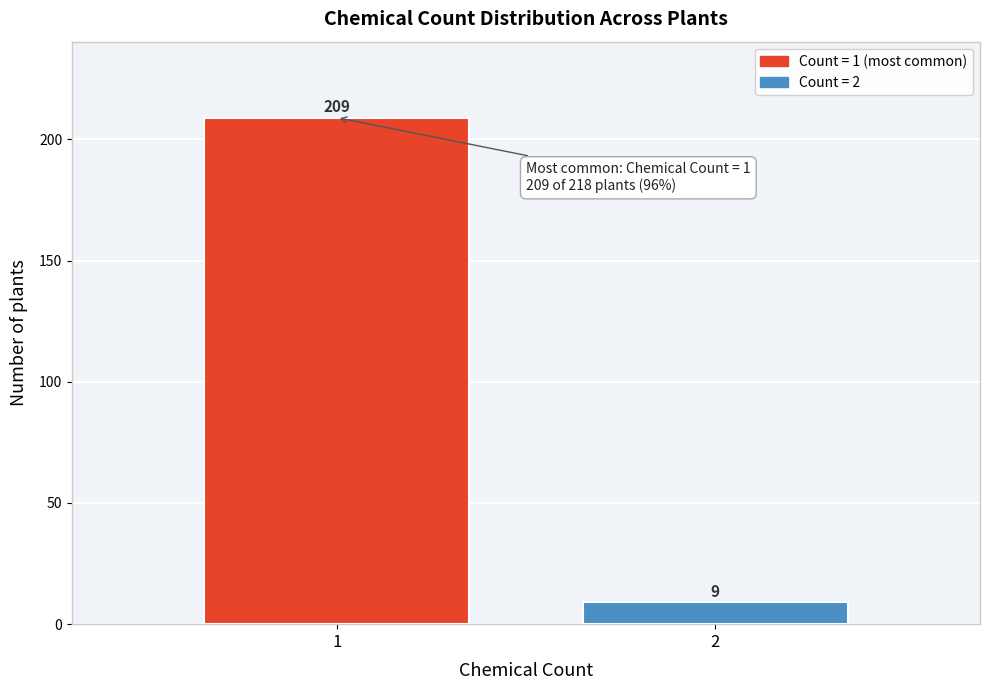

Reading left to right, extract all data points from this chart.

209	9